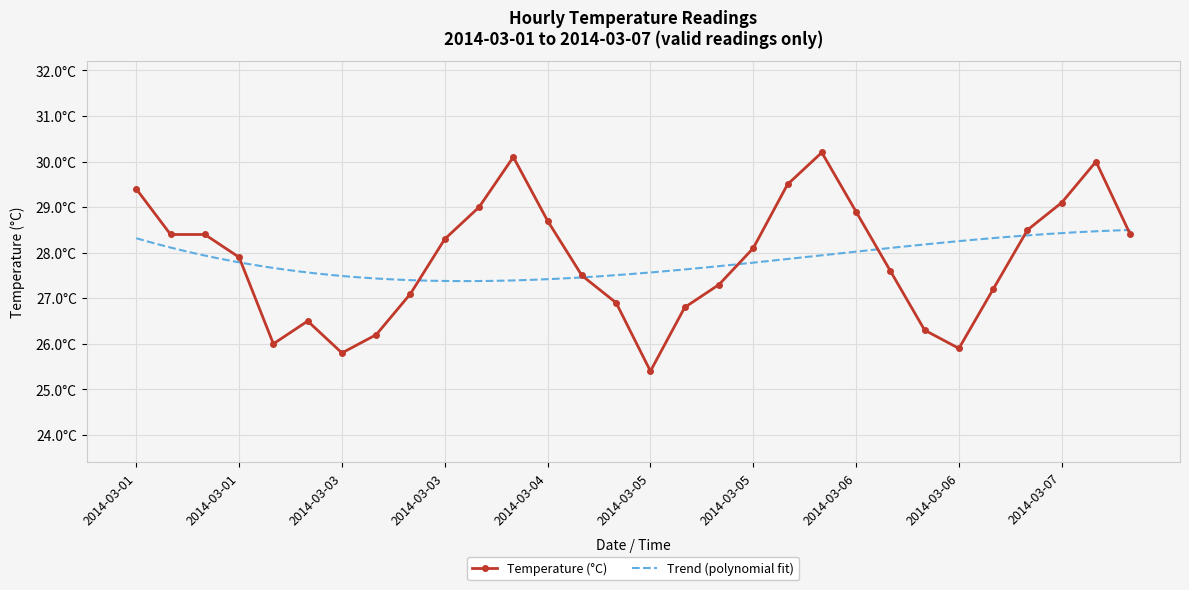

List the labels in order of value, largest first.

2014-03-06 04:00, 2014-03-04 07:00, 2014-03-07 06:00, 2014-03-05 09:00, 2014-03-01 01:00, 2014-03-07 05:00, 2014-03-04 06:00, 2014-03-06 05:00, 2014-03-04 08:00, 2014-03-07 04:00, 2014-03-01 02:00, 2014-03-01 03:00, 2014-03-07 07:00, 2014-03-03 11:00, 2014-03-05 08:00, 2014-03-01 04:00, 2014-03-06 06:00, 2014-03-04 09:00, 2014-03-05 07:00, 2014-03-07 03:00, 2014-03-03 10:00, 2014-03-04 10:00, 2014-03-05 06:00, 2014-03-02 07:00, 2014-03-06 07:00, 2014-03-03 09:00, 2014-03-01 05:00, 2014-03-06 08:00, 2014-03-03 08:00, 2014-03-05 05:00